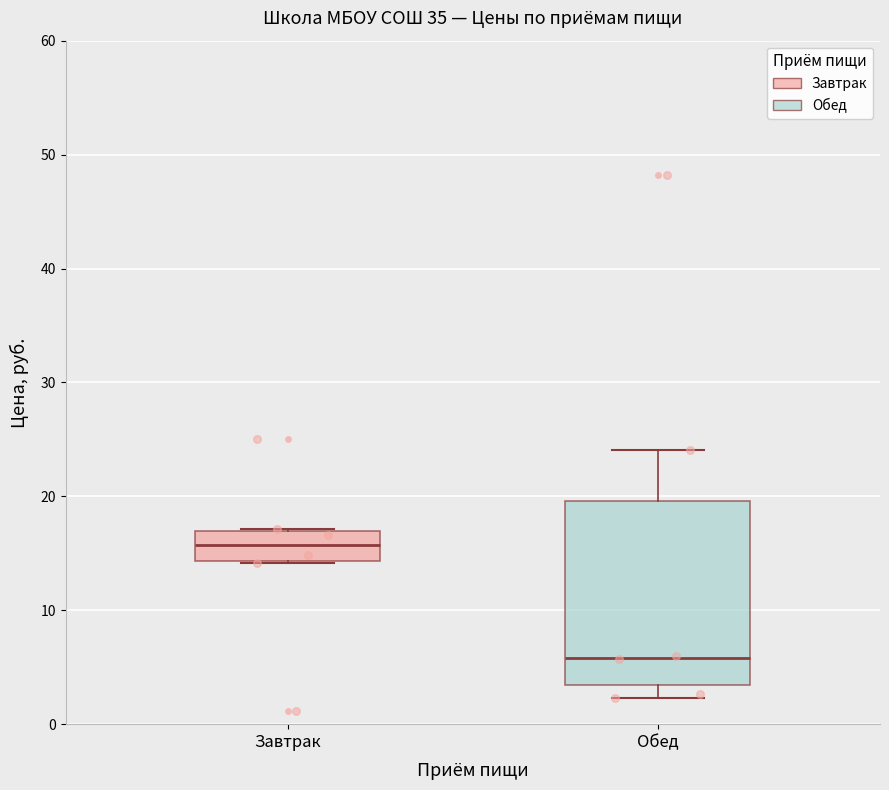

Reading left to right, transcribe this box plot: for each box, give where its median line is, the range the box spans, and where its two whiskers end, as read against the y-axis. The values are not printed on the chart, so give them approximately, as read against the axis.

Завтрак: median 16, box 14 to 17, whiskers 14 to 17
Обед: median 6, box 3 to 20, whiskers 2 to 24